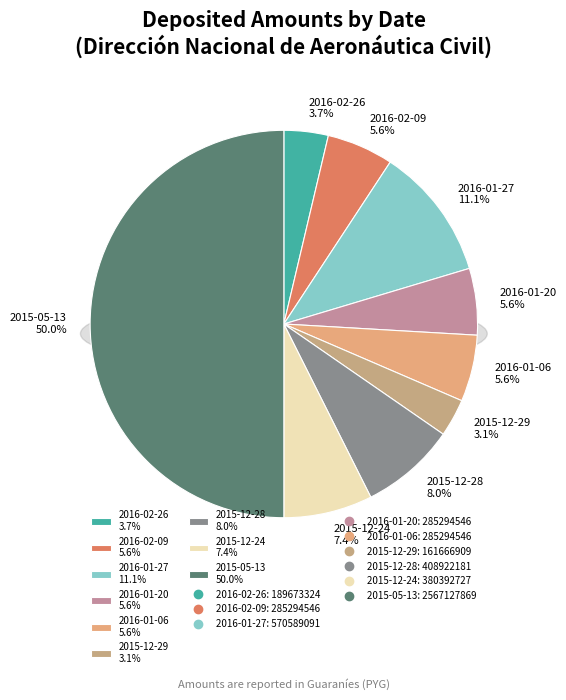

Which has a higher value, 2016-02-26 or 2015-12-24?

2015-12-24